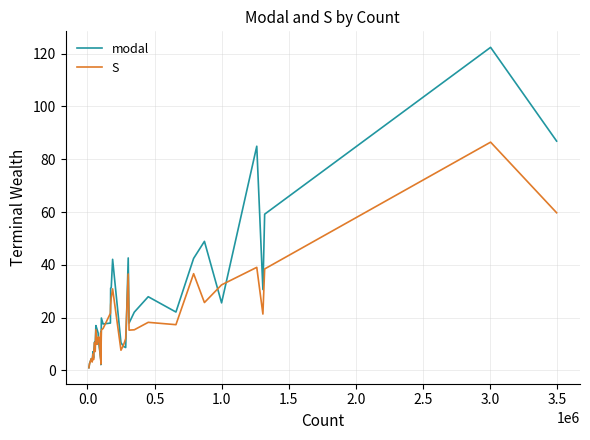

True or false: S and modal intersect in this chart.

True